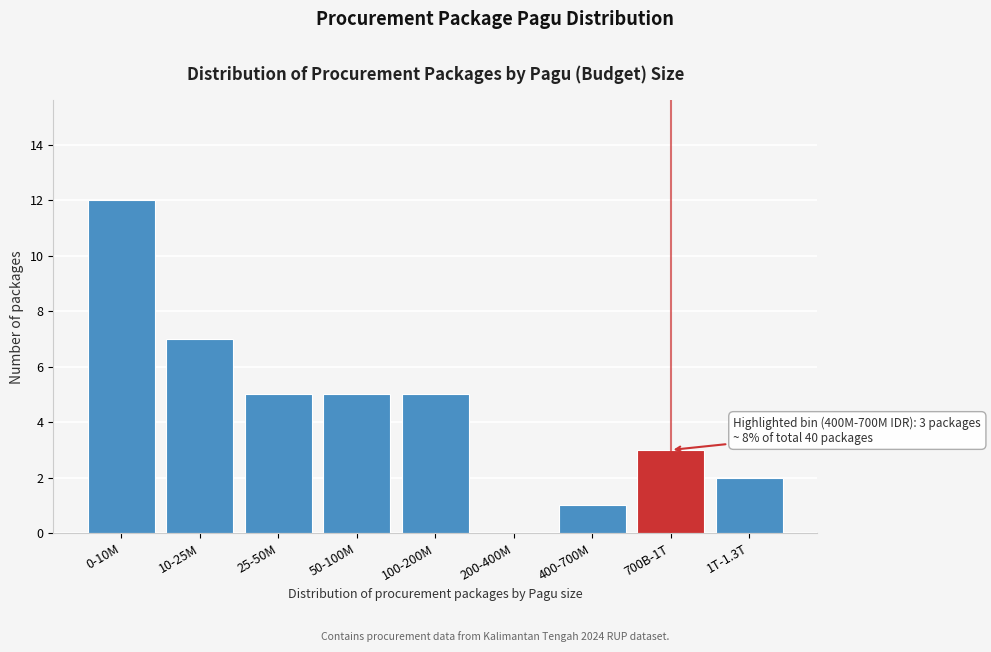

Reading right to left, what are all the values shown in this chart?

1T-1.3T=2	700B-1T=3	400-700M=1	200-400M=0	100-200M=5	50-100M=5	25-50M=5	10-25M=7	0-10M=12